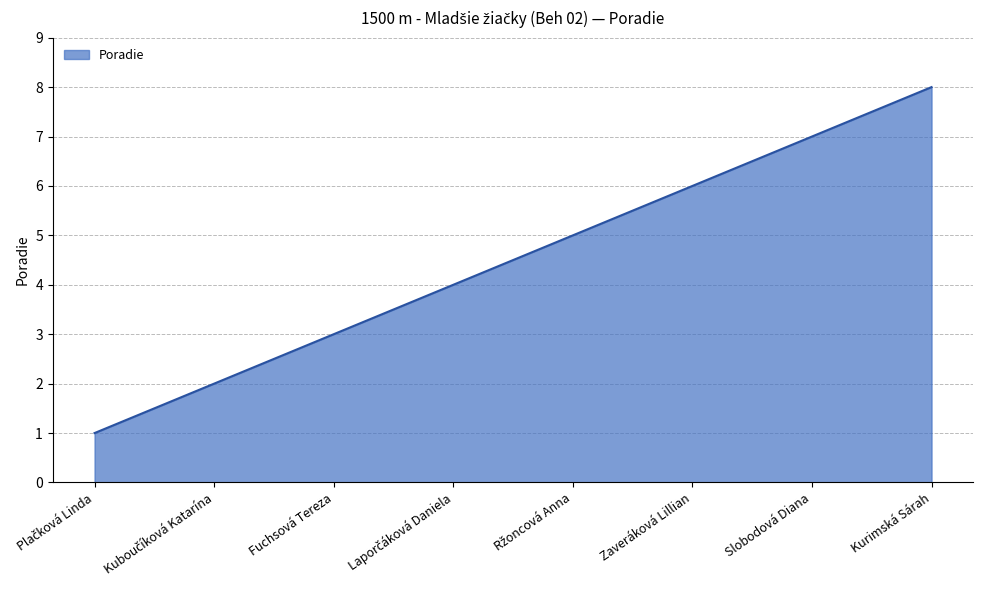

What is the change in value from Fuchsová Tereza to Slobodová Diana?

+4